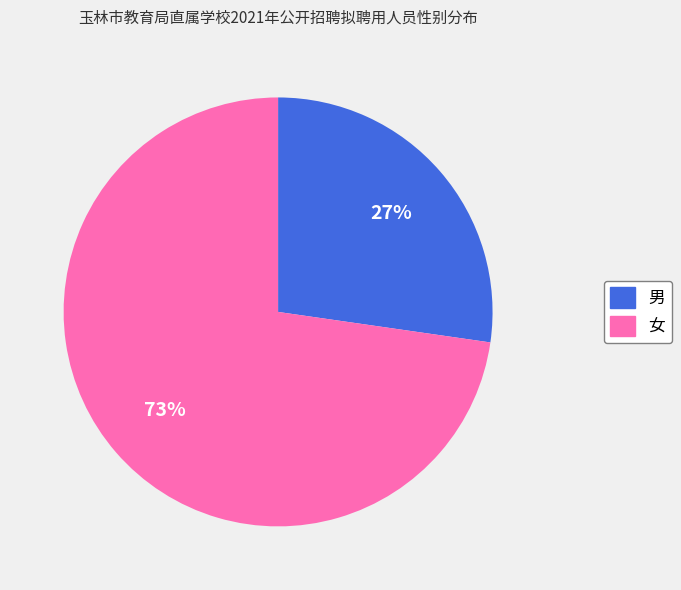

Which slice is the largest?

女